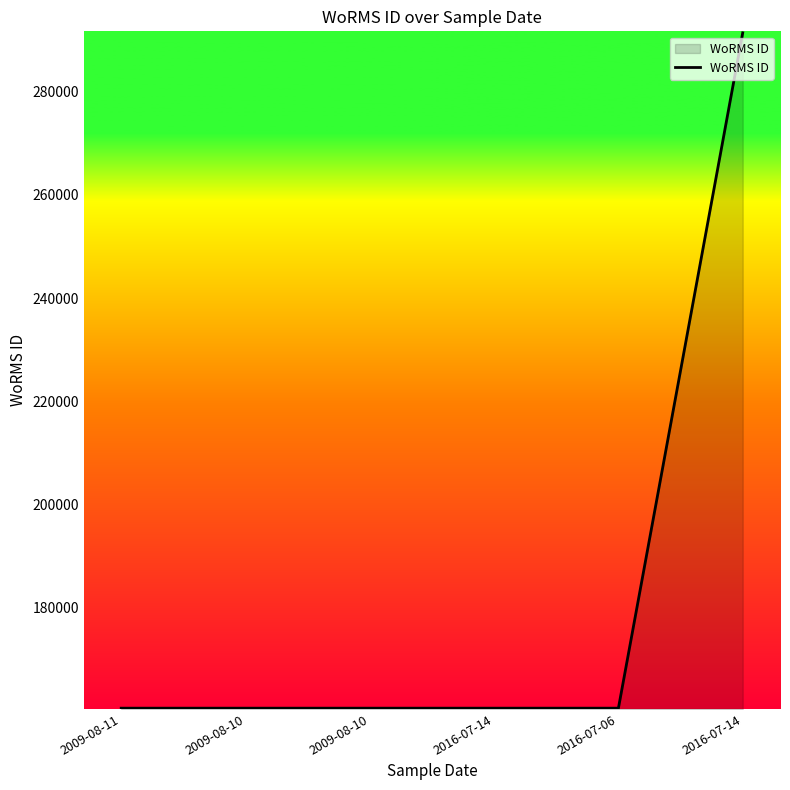

What is the change in value from 2009-08-11 to 2016-07-14?

+130864